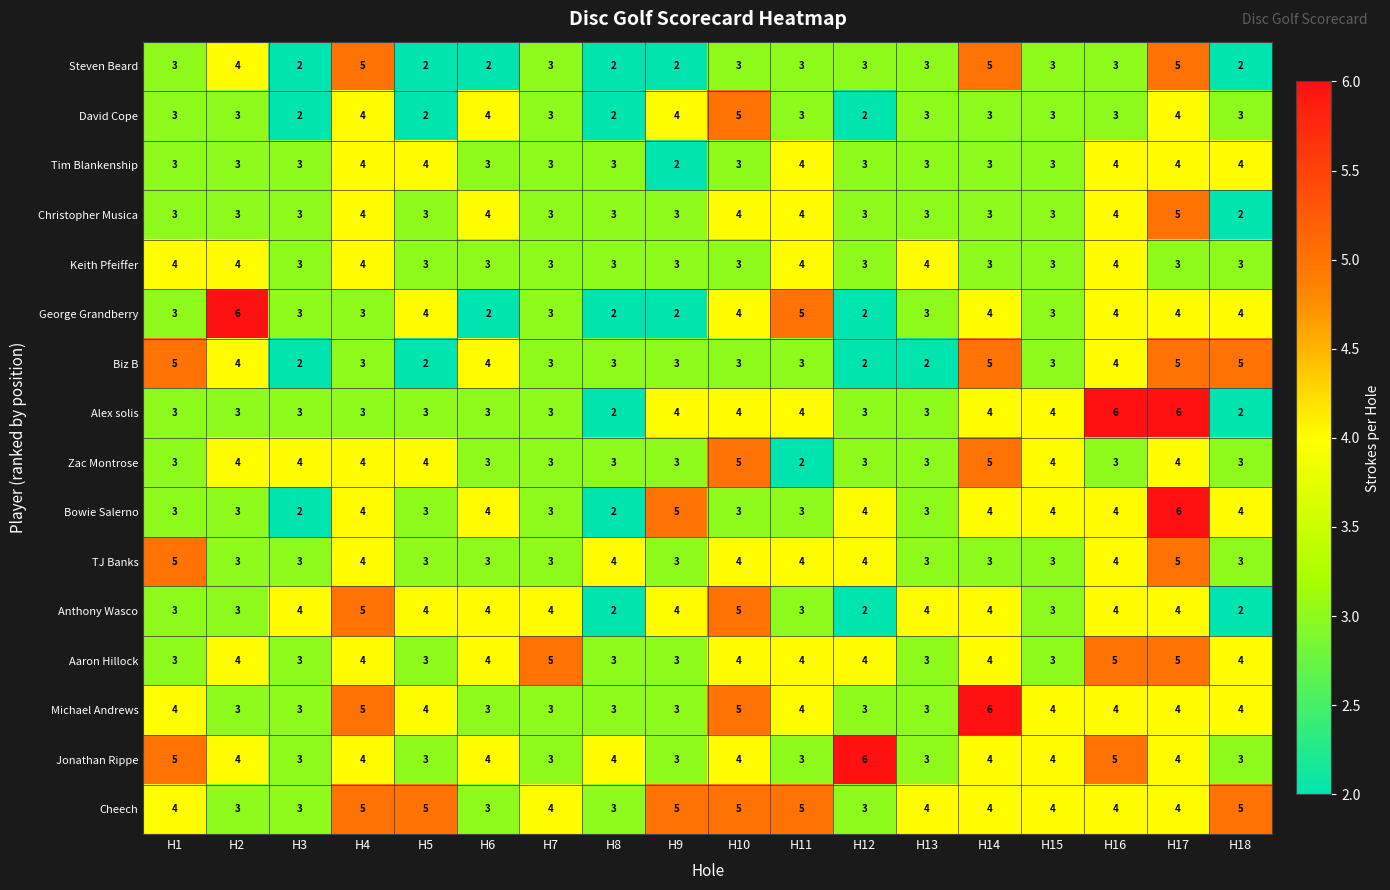

True or false: Christopher Musica has a value of 3 at H1.

True